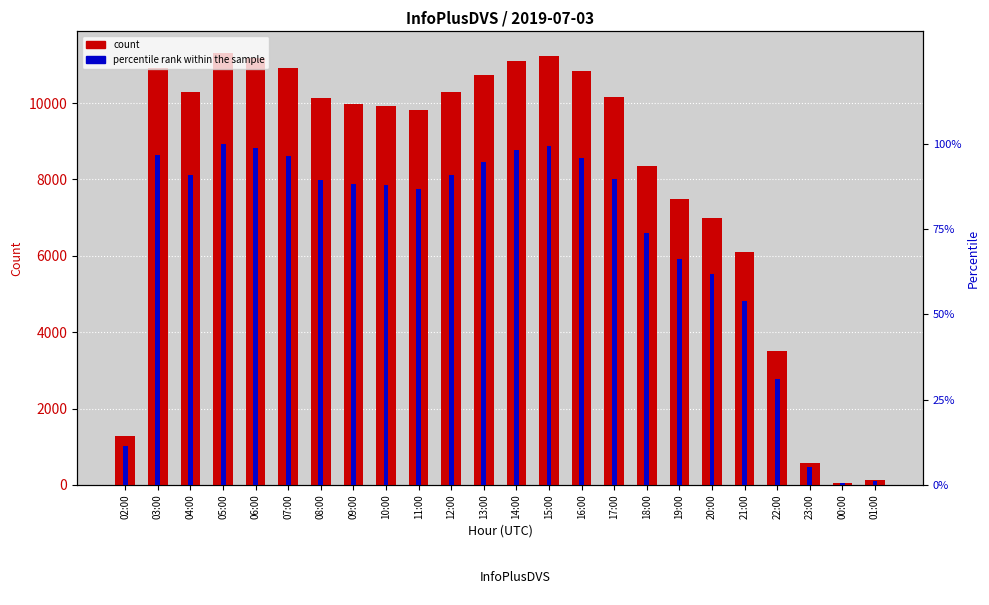

What are all the series names shown in the legend?

count, percentile rank within the sample